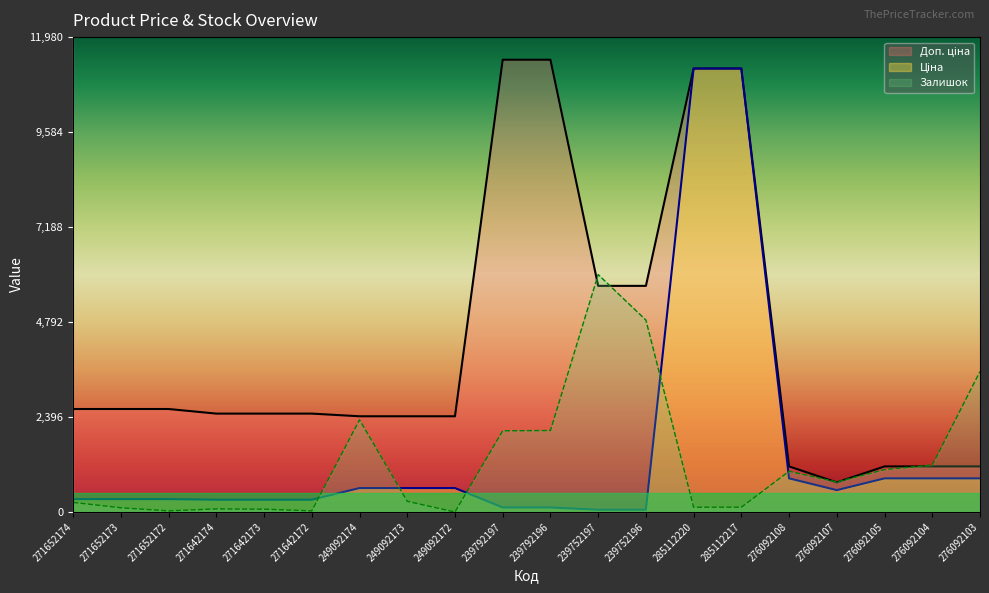

What position from the right is 249092172?

12